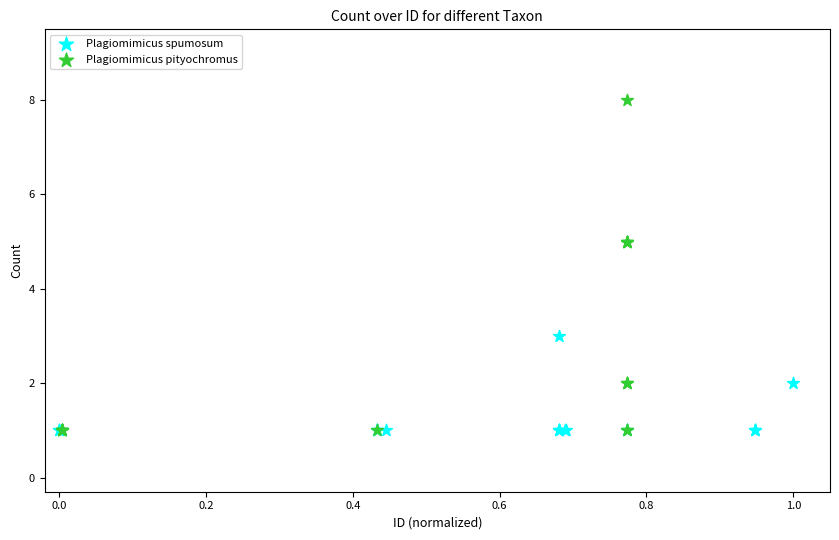

Which series reaches the maximum Y coordinate?

Plagiomimicus pityochromus